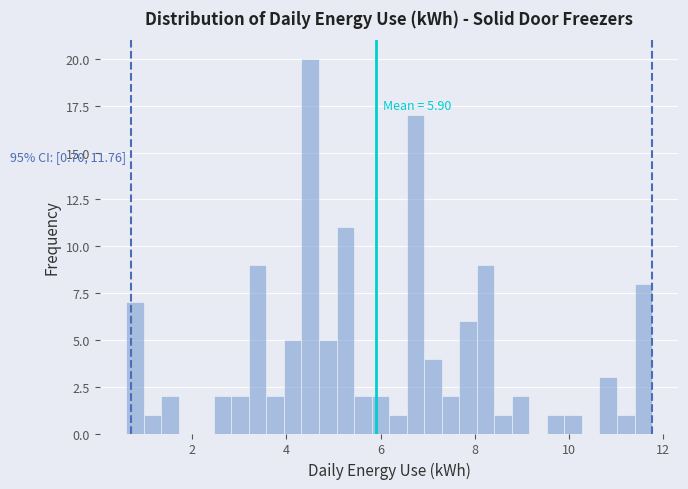

Read against the x-axis, roughly where is the centre of the tallest bar?

4.6